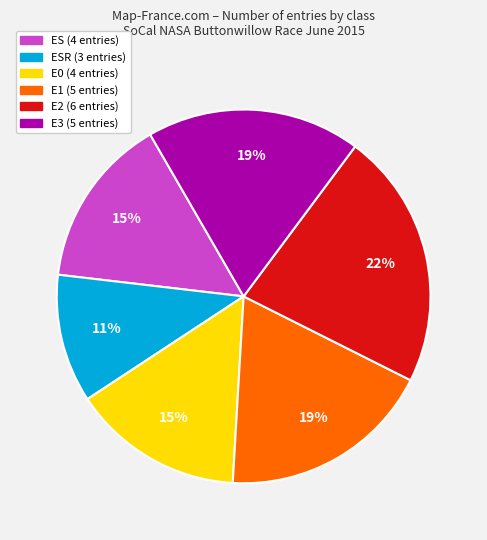

Which slice is the smallest?

ESR (3 entries)